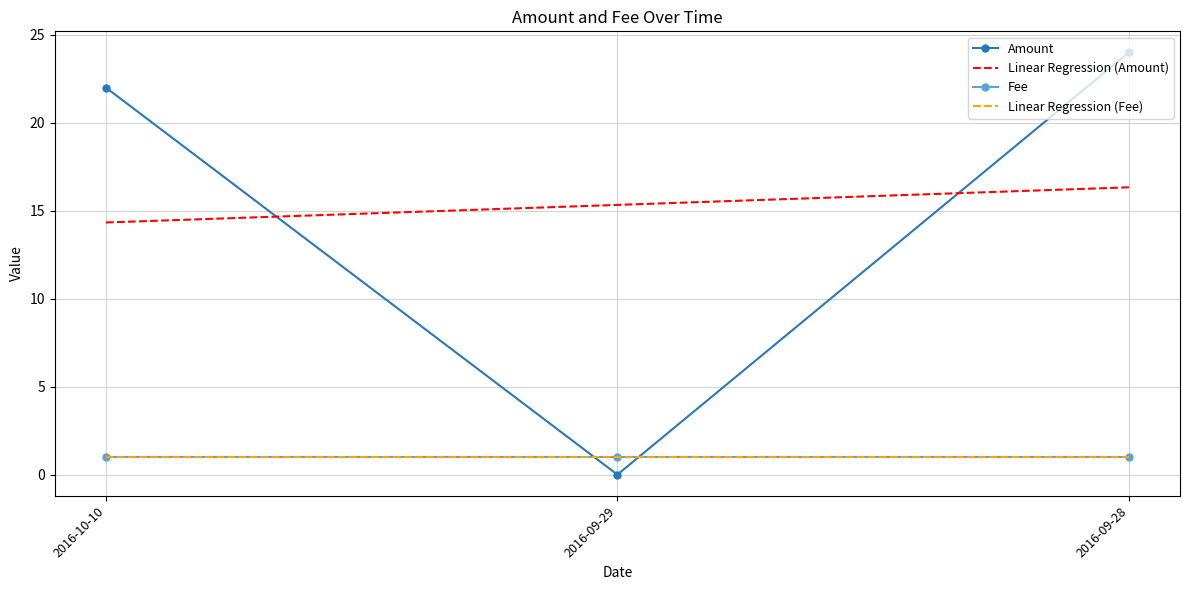

Which category has the highest value in the Linear Regression (Fee) series?

2016-09-28